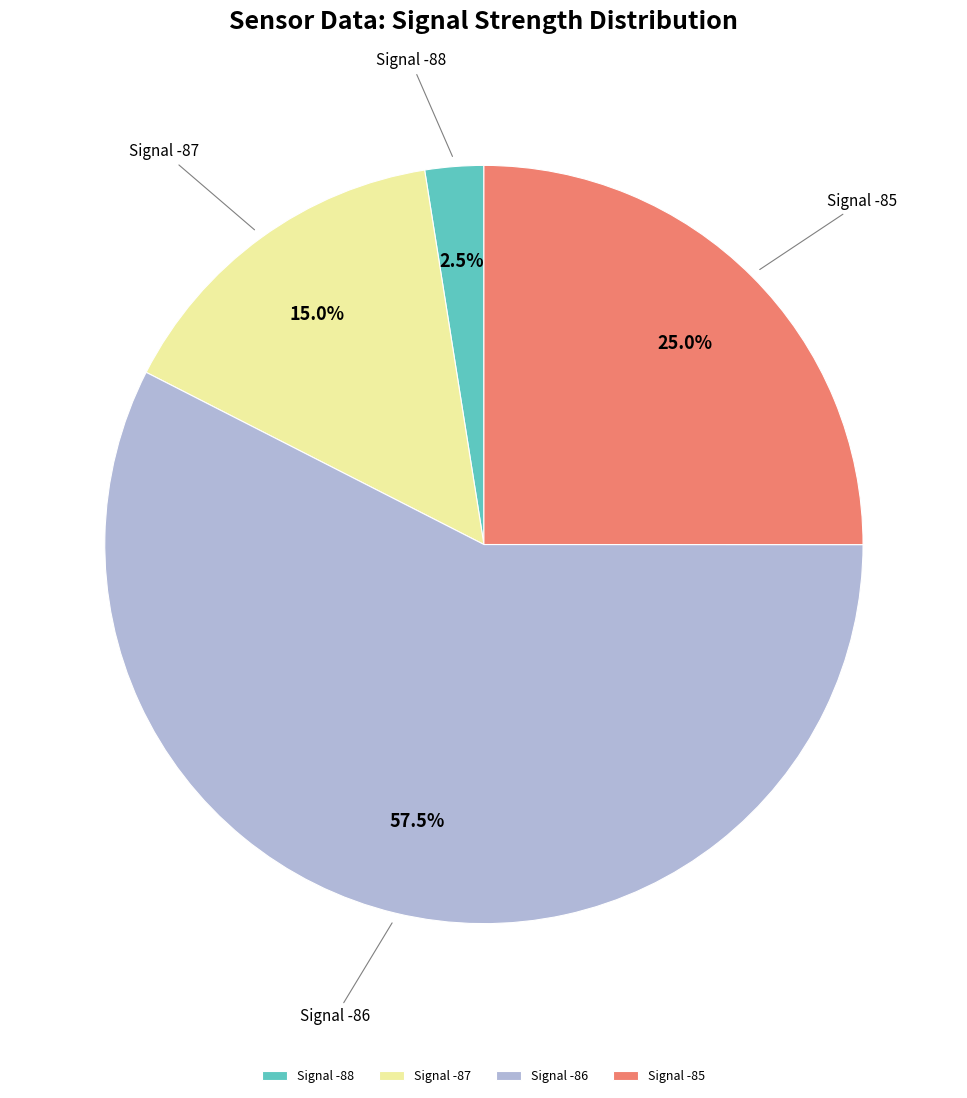

Is there a majority slice in this chart?

Yes